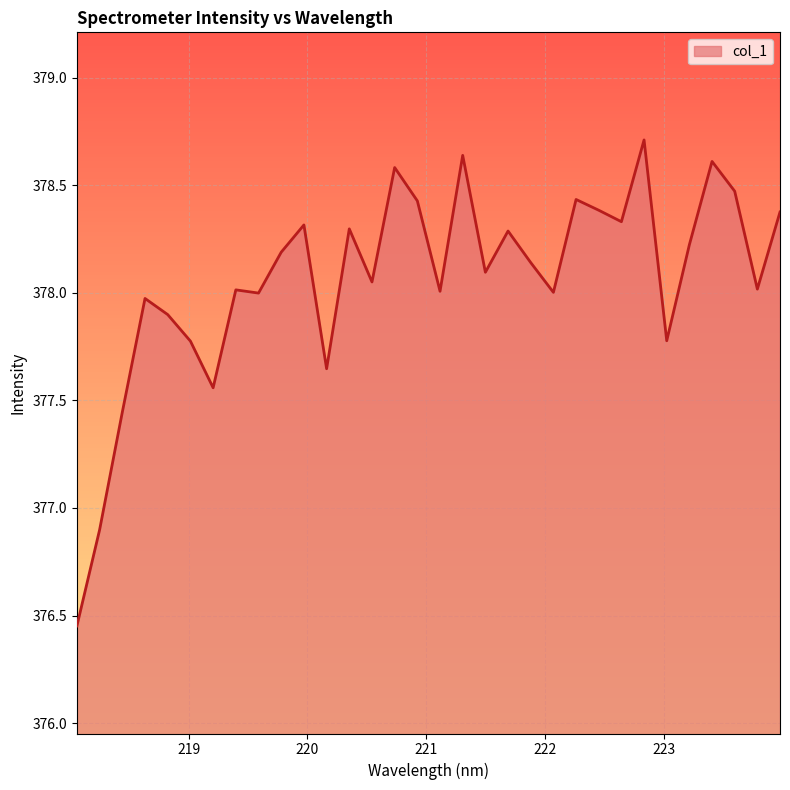

What is the difference between the maximum and minimum values?

2.3